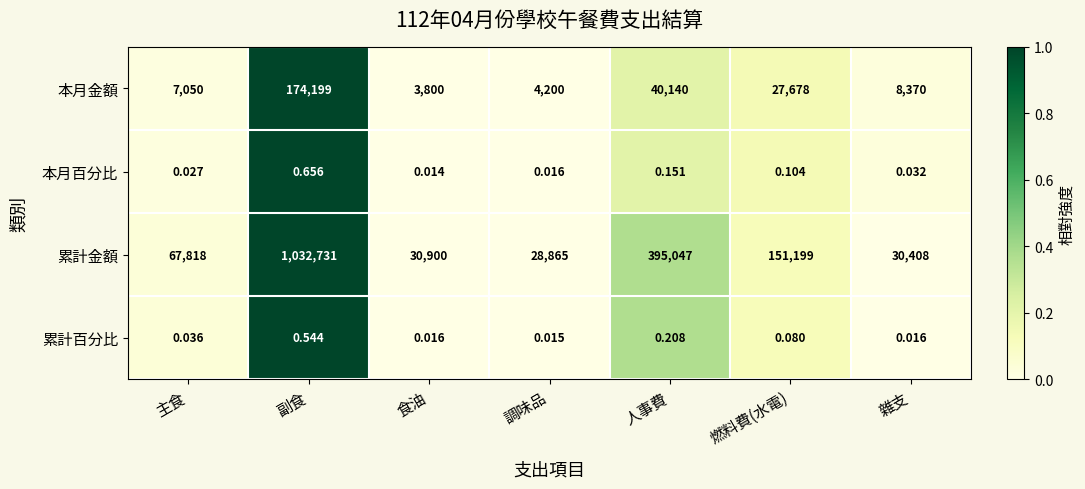

At which label does 累計金額 reach its peak?

副食